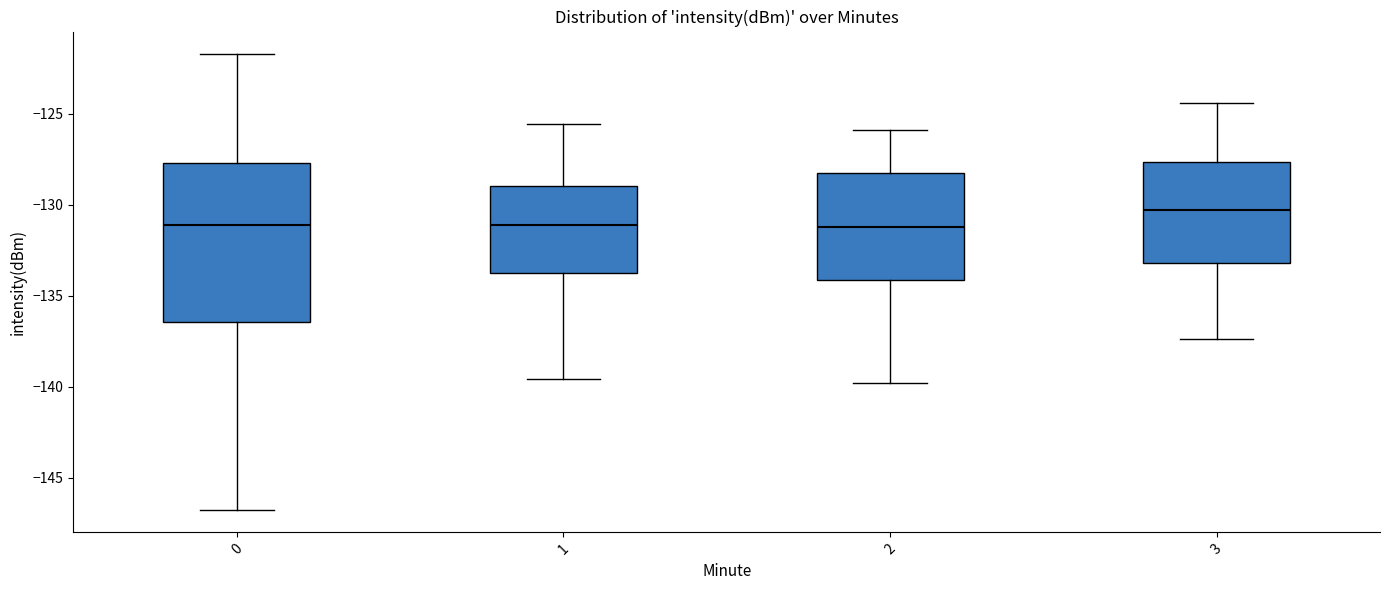

Reading left to right, transcribe this box plot: for each box, give where its median line is, the range the box spans, and where its two whiskers end, as read against the y-axis. The values are not printed on the chart, so give them approximately, as read against the axis.

0: median -131.0, box -136.5 to -127.5, whiskers -147.0 to -121.5
1: median -131.0, box -134.0 to -129.0, whiskers -139.5 to -125.5
2: median -131.0, box -134.0 to -128.0, whiskers -140.0 to -126.0
3: median -130.5, box -133.0 to -127.5, whiskers -137.5 to -124.5